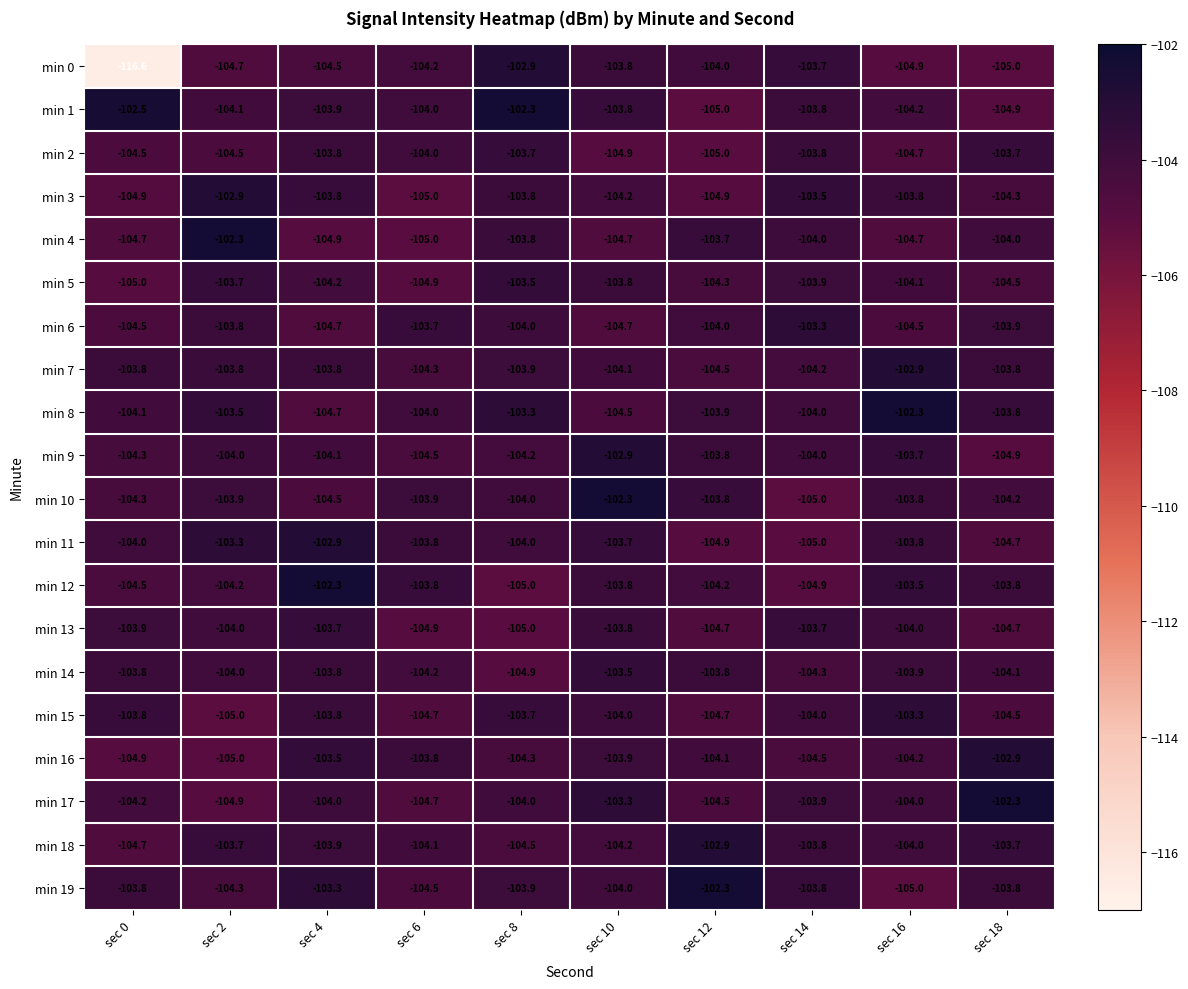

Rank the categories by min 16 value from highest to lowest.

sec 18, sec 4, sec 6, sec 10, sec 12, sec 16, sec 8, sec 14, sec 0, sec 2